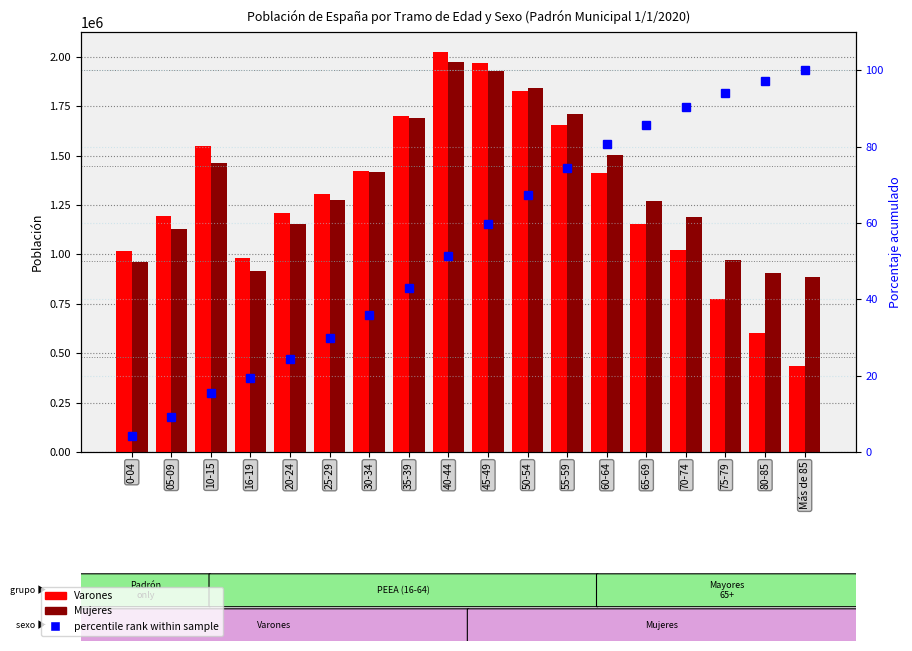

At how many categories does at least one series exceed 7075?

18